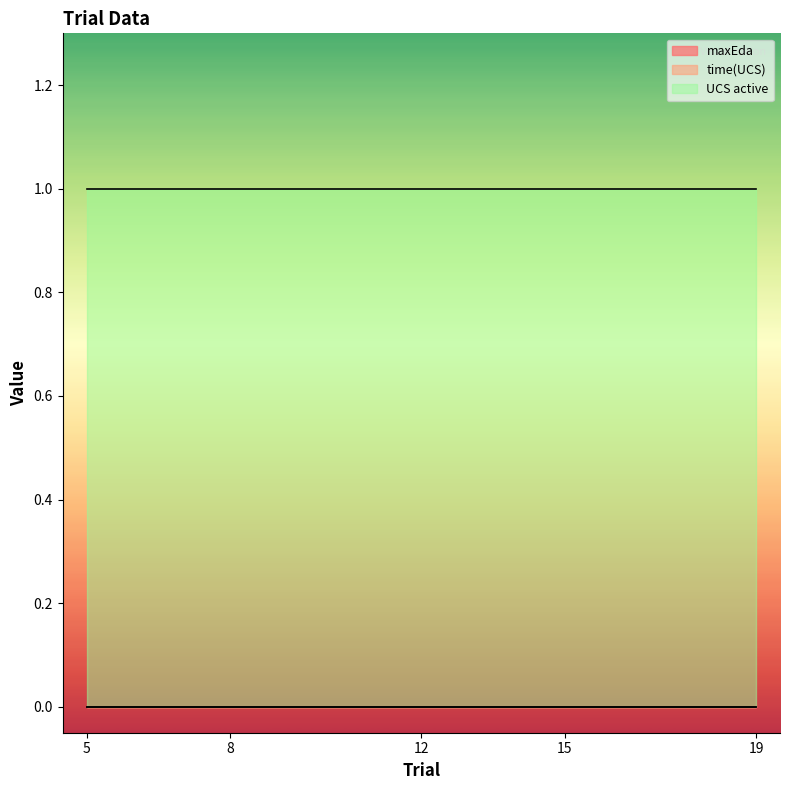

True or false: maxEda and time(UCS) intersect in this chart.

False